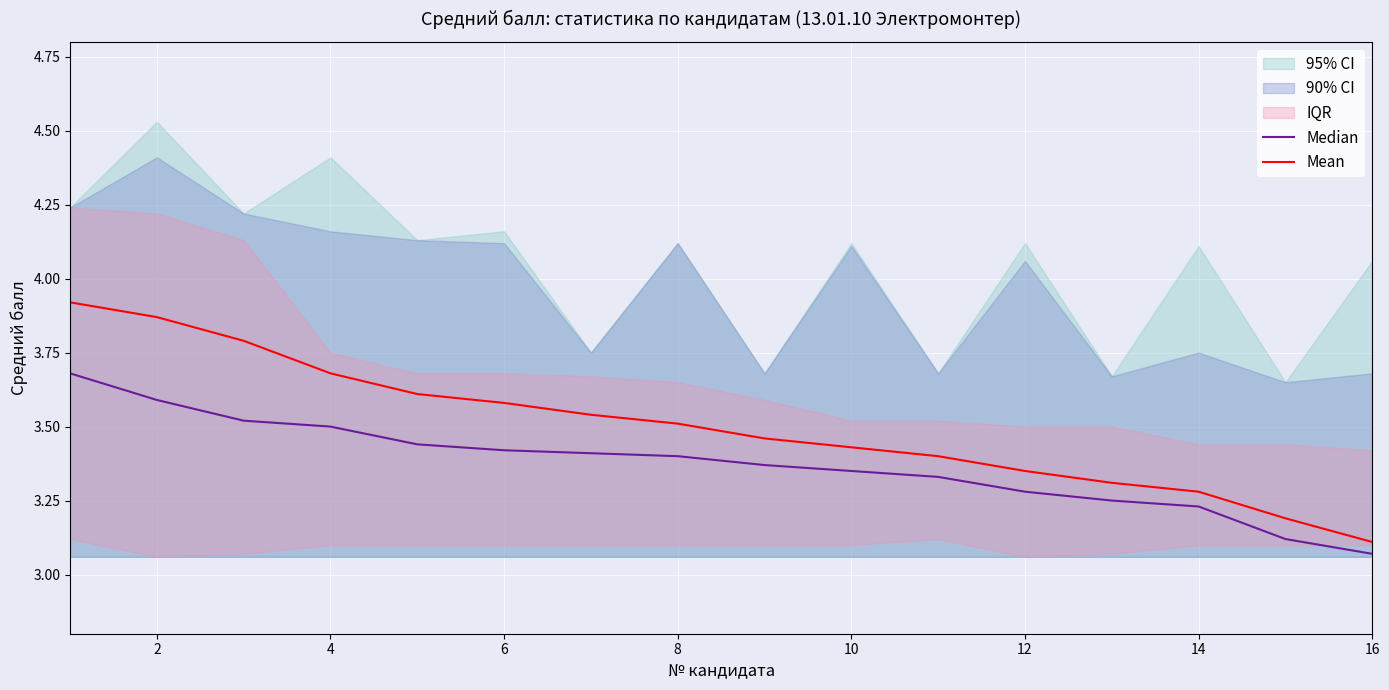

True or false: Mean has a value of 4.6 at 12.

False